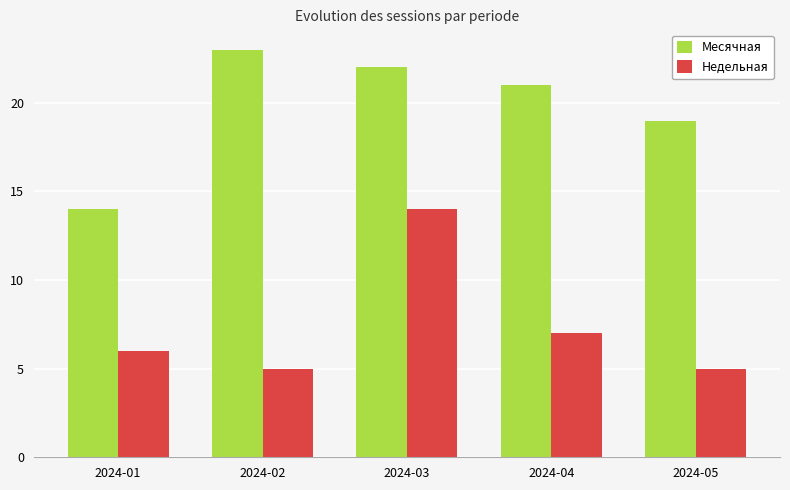

What is the average value of the Недельная series?

7